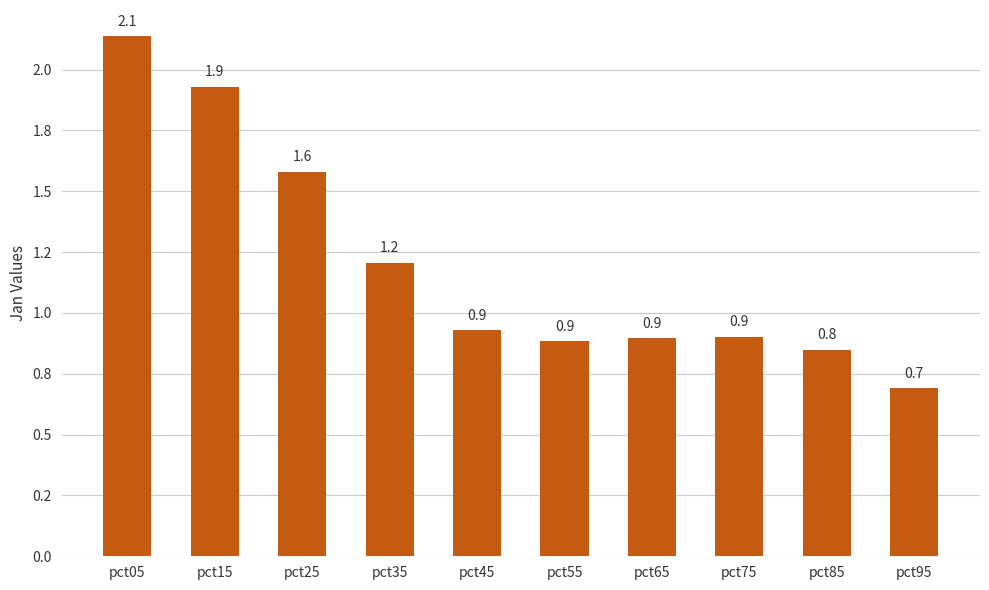

List the labels in order of value, largest first.

pct05, pct15, pct25, pct35, pct45, pct75, pct65, pct55, pct85, pct95